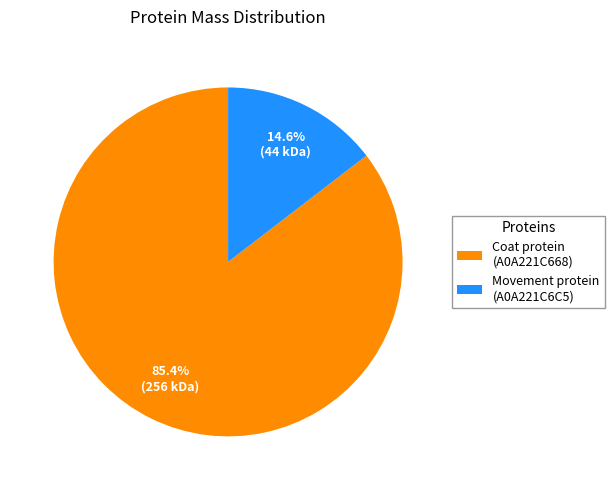

Is Movement protein (A0A221C6C5) the majority of the pie?

No